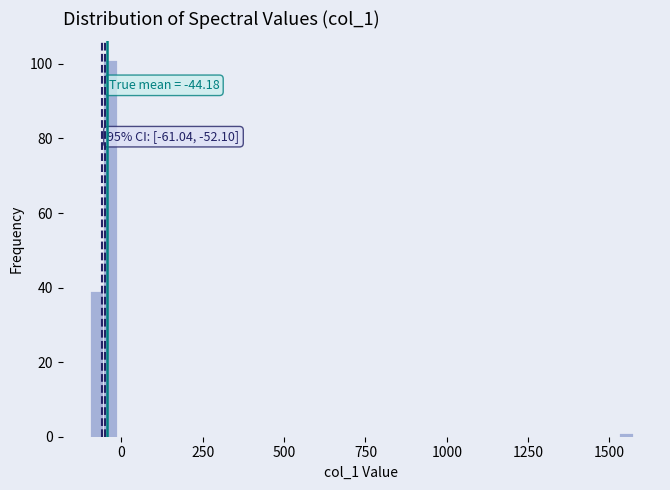

Read against the x-axis, roughly where is the centre of the tallest bar?

-50